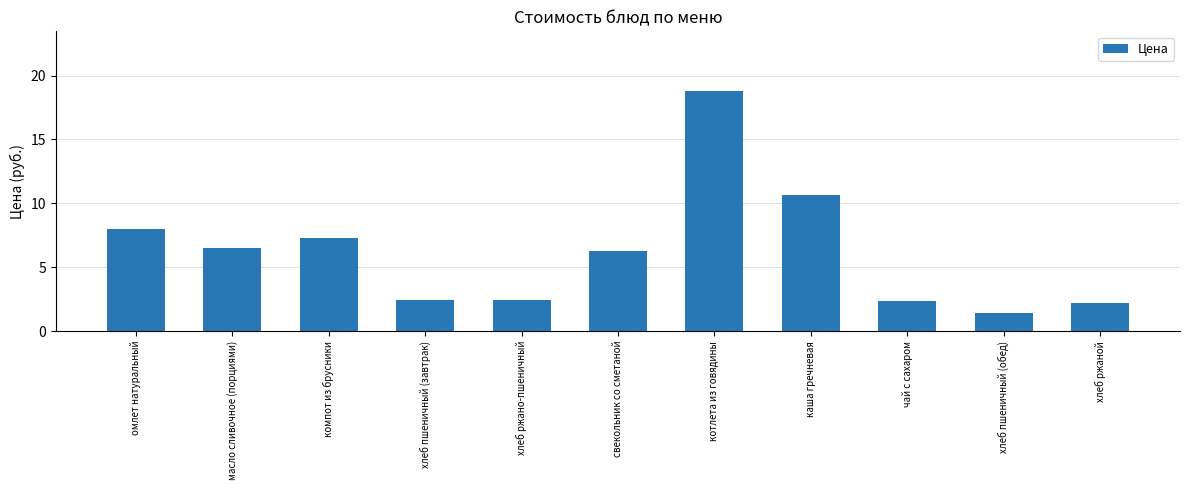

Is it true that the value at котлета из говядины is 7.3?

False